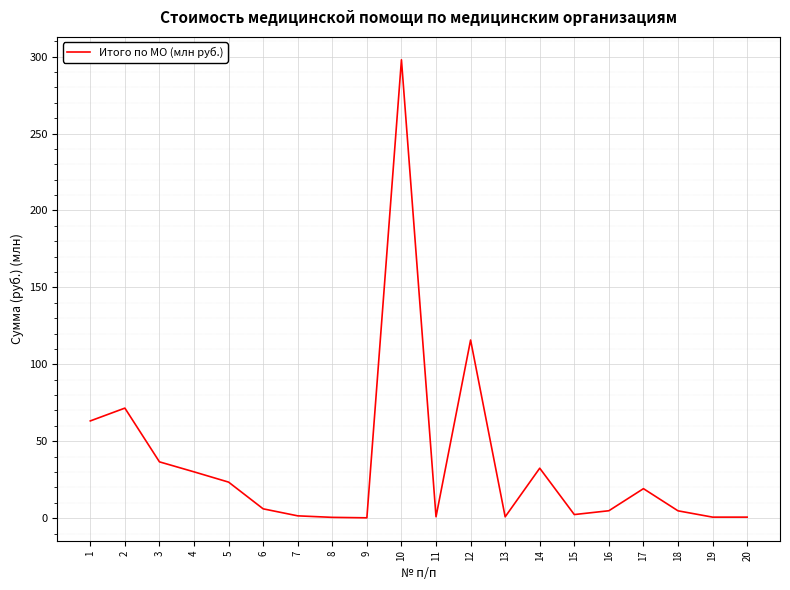

Does the chart display data point markers on the line(s)?

No